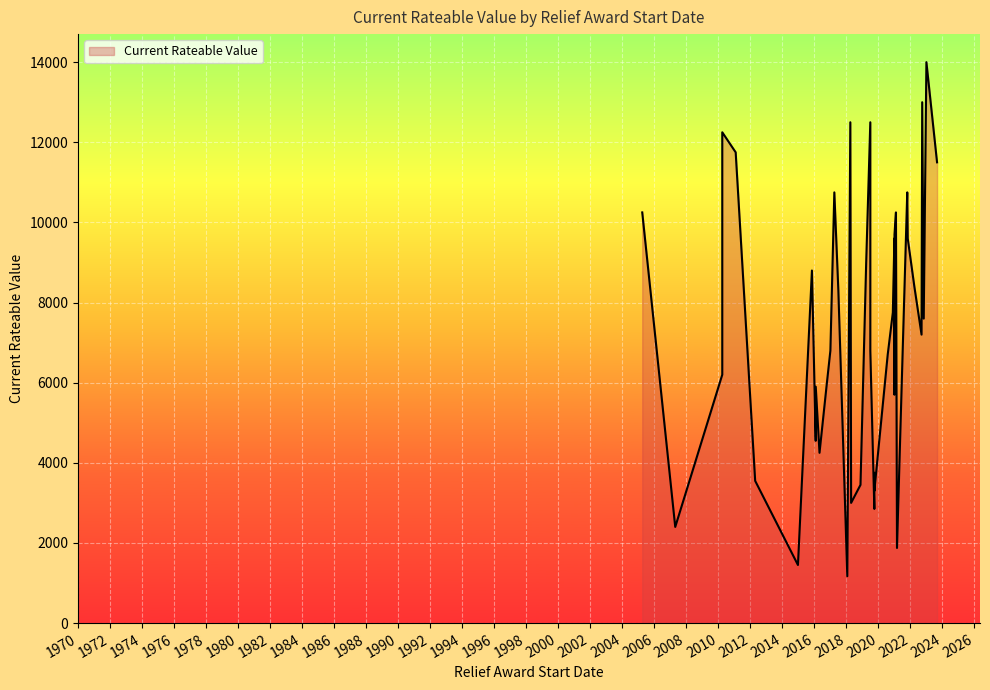

Approximately how many times larger is the value at 2021-01-03 compared to 2015-11-07?

1.1